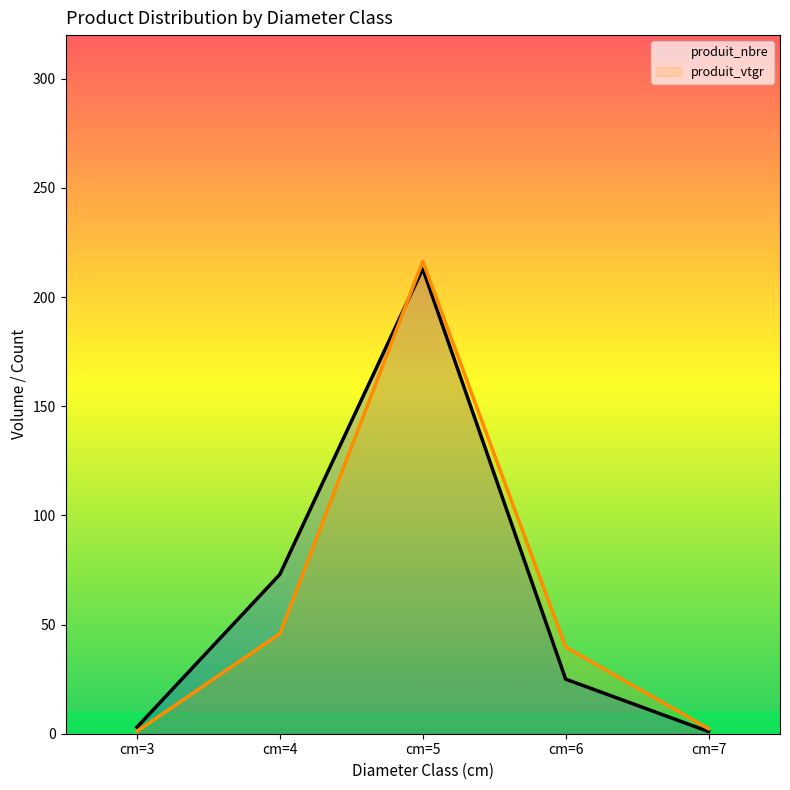

Rank the series at cm=3 from highest to lowest value.

produit_nbre, produit_vtgr